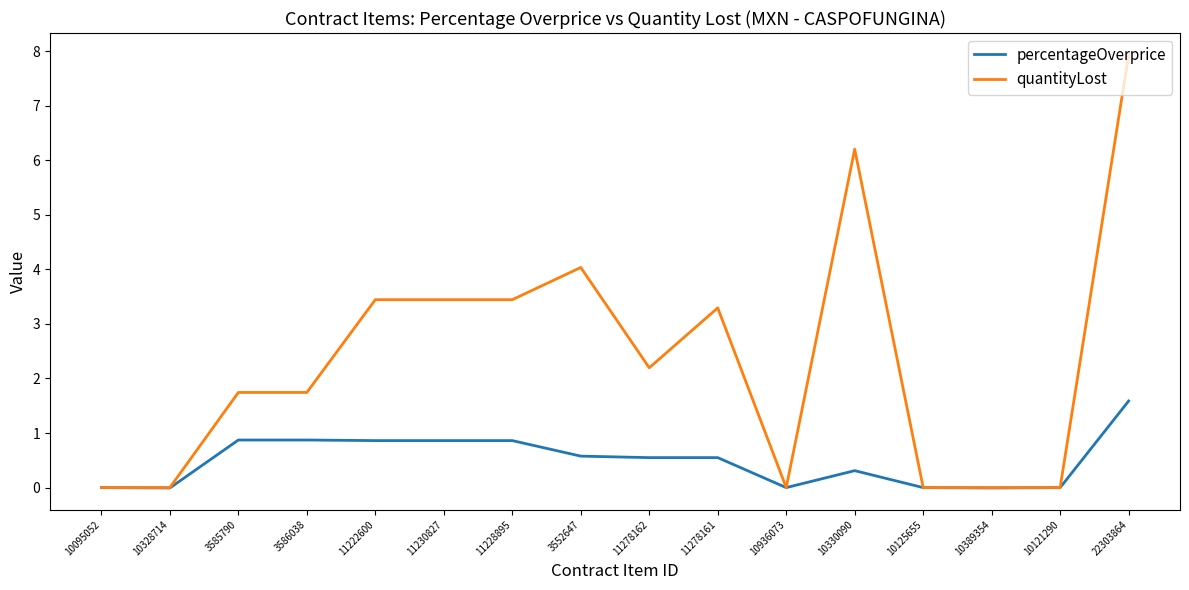

List the series in order of their overall mean, highest first.

quantityLost, percentageOverprice